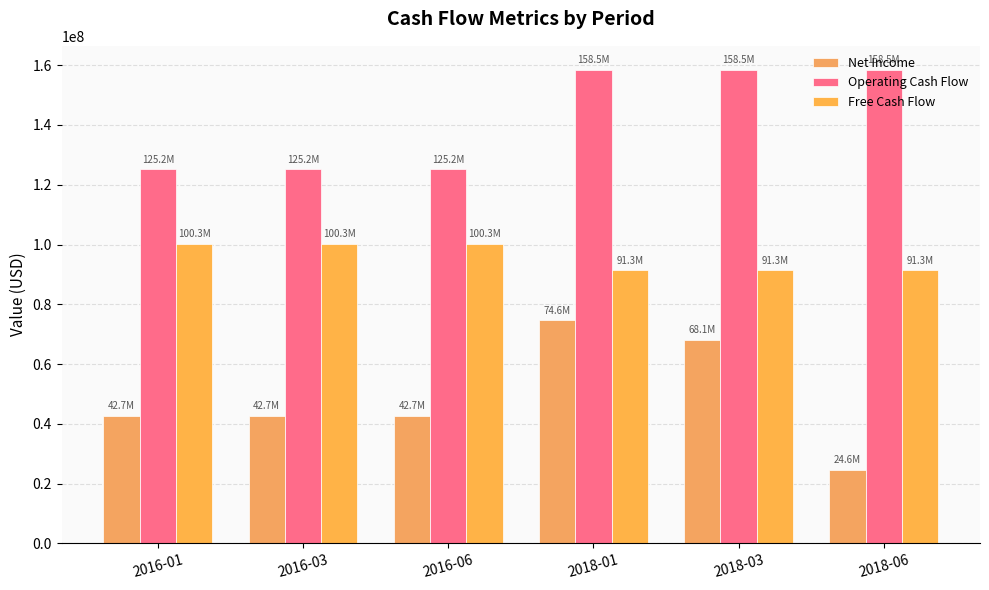

At which label is Free Cash Flow closest to 95830750?

2016-01